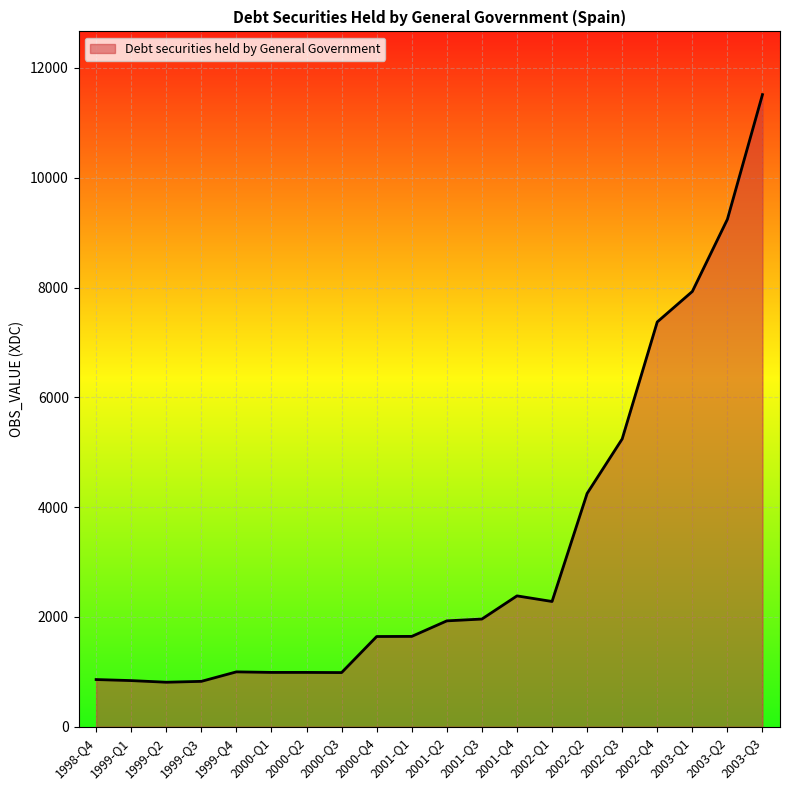

Between 1999-Q2 and 2003-Q1, which is larger?

2003-Q1